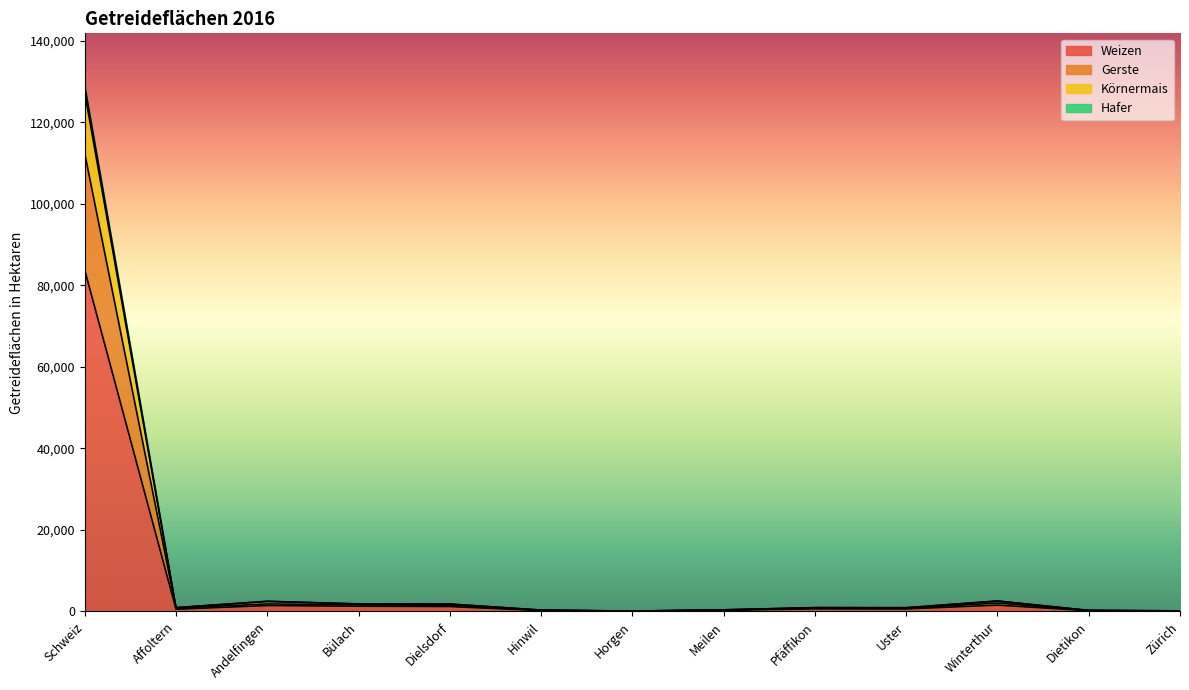

True or false: Körnermais and Weizen intersect in this chart.

False